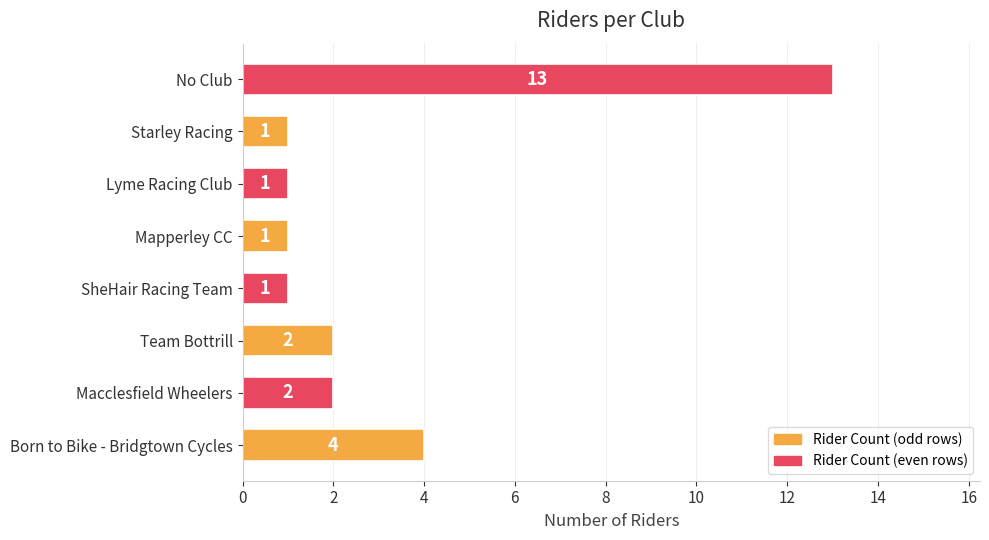

Is it true that the value at No Club is 13?

True